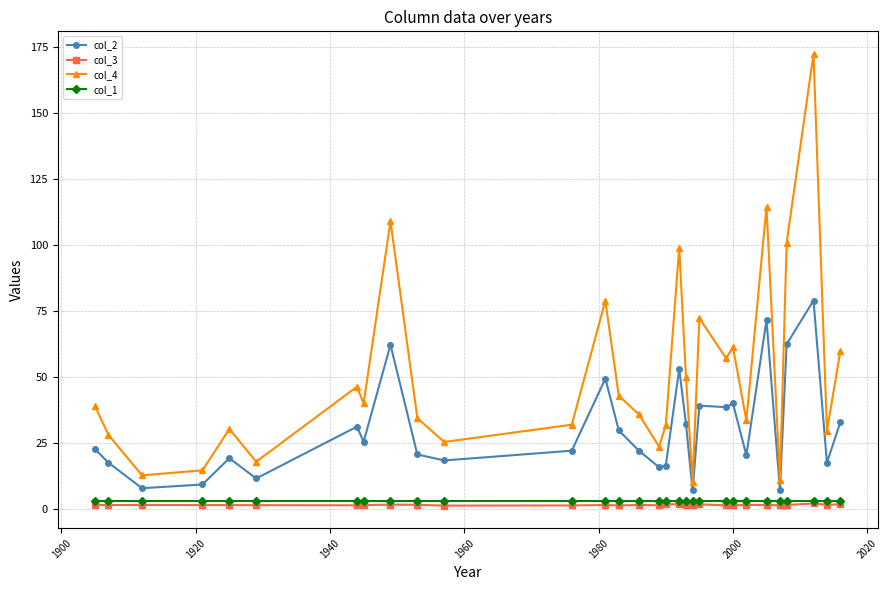

Which series has the widest spread of values?

col_4